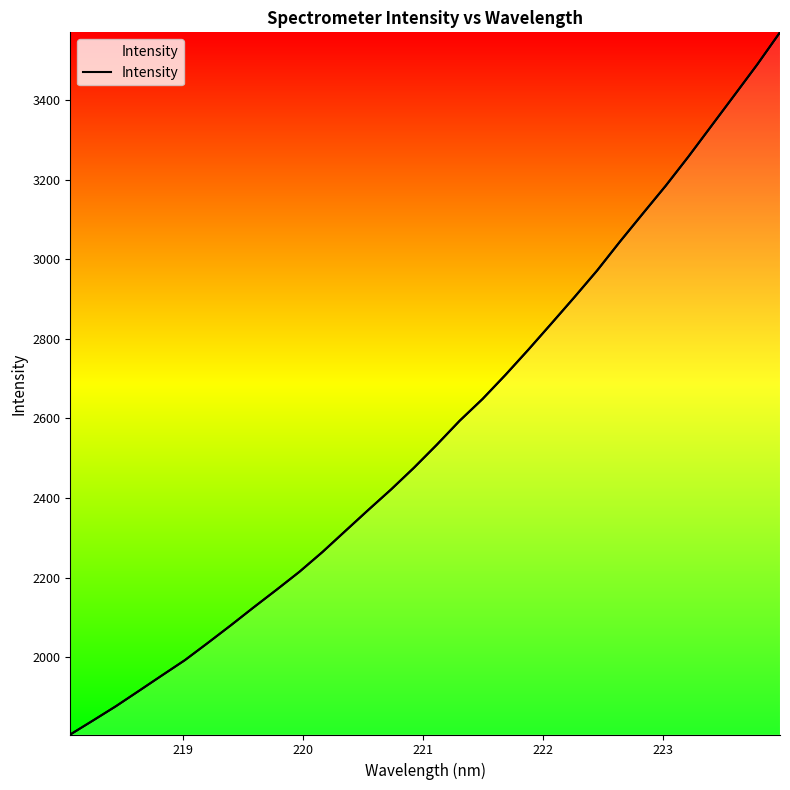

Reading left to right, what are all the values shown in this chart?

1806.3	1841.7	1877.7	1916.0	1954.7	1993.0	2036.2	2080.3	2125.5	2169.8	2215.0	2264.3	2317.2	2369.9	2421.6	2476.2	2534.1	2594.4	2649.1	2709.6	2772.8	2838.1	2903.9	2971.3	3044.0	3114.4	3184.2	3257.9	3334.7	3411.5	3488.6	3569.8